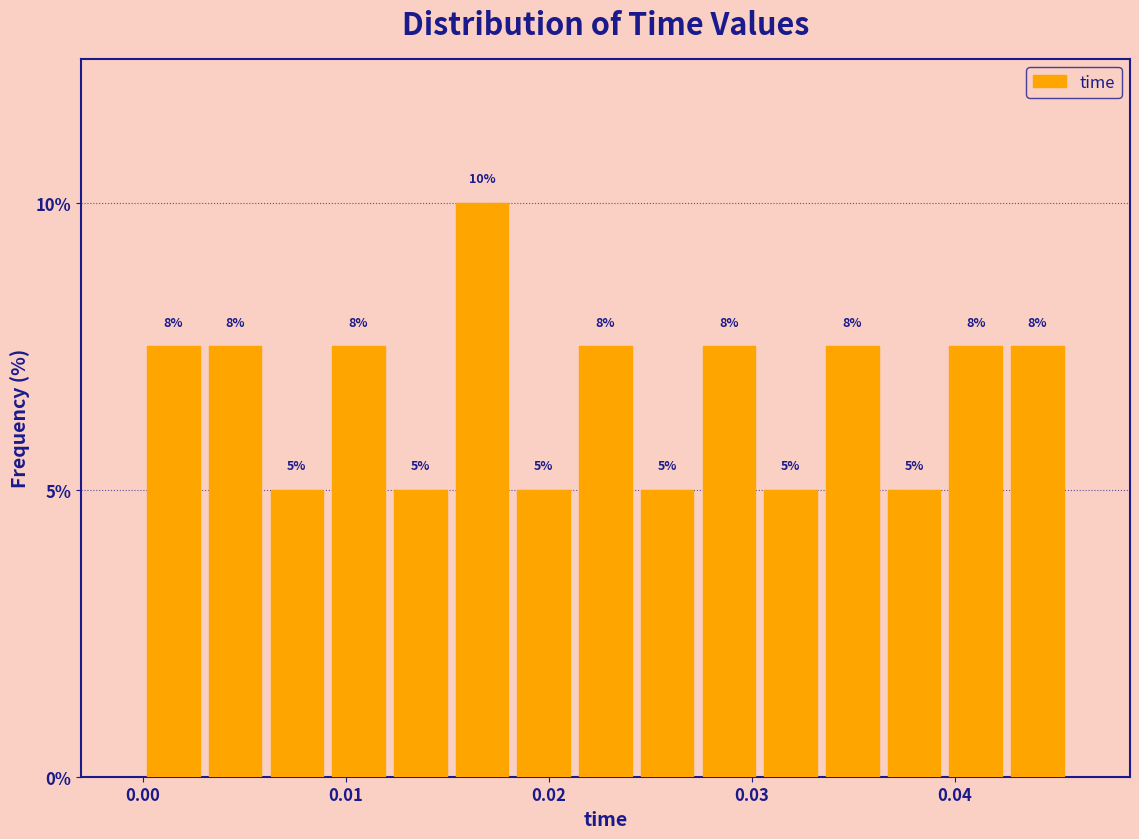

Around what value on the x-axis is the tallest bar? Give the approximate position of its centre, as read against the axis.

0.017